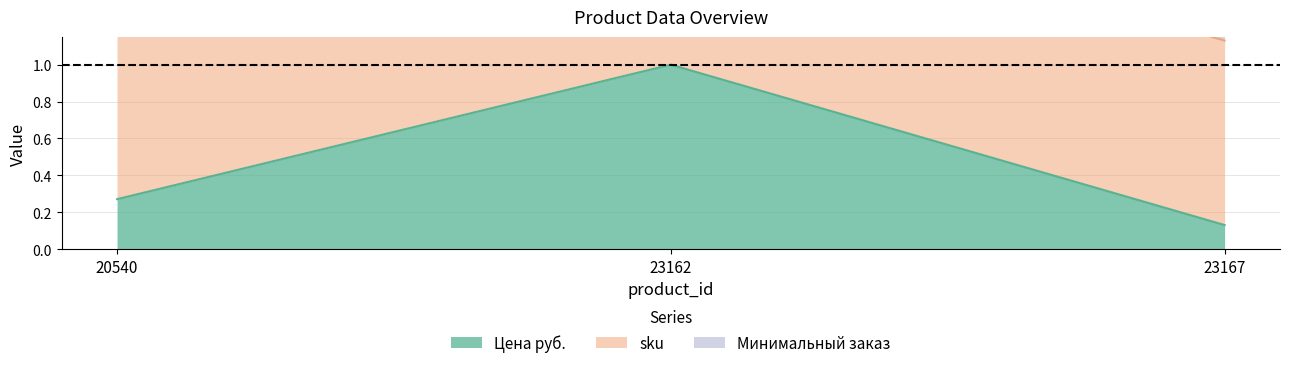

What is the value of the Цена руб. point at the 2nd from the left?

1.0